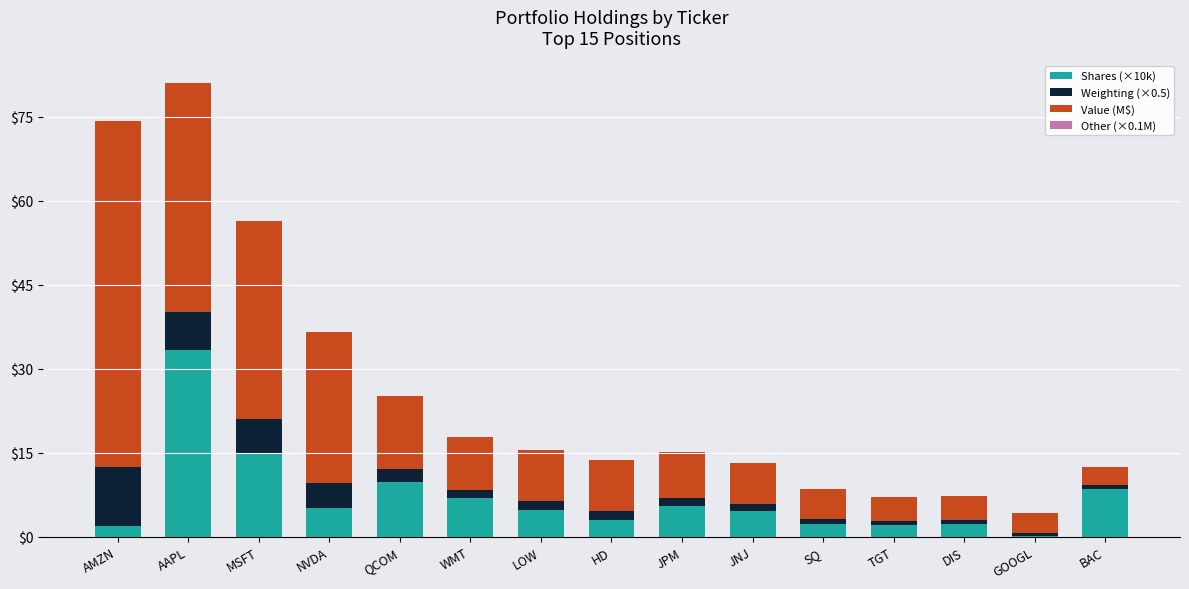

What is the total value across all series at TGT?

7.1